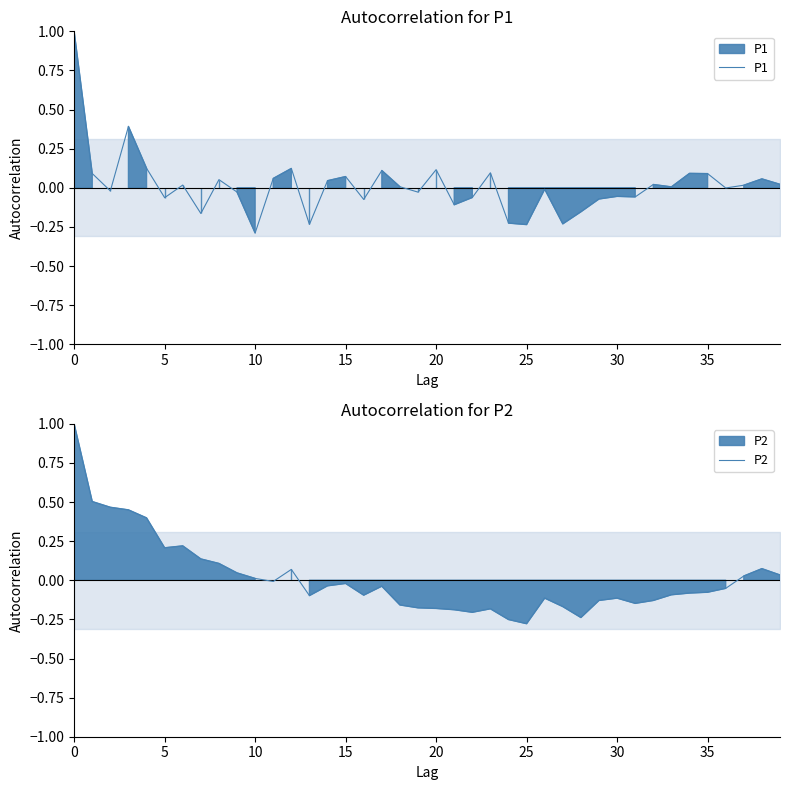

The value of P1 at 31 is -0.1. True or false?

False